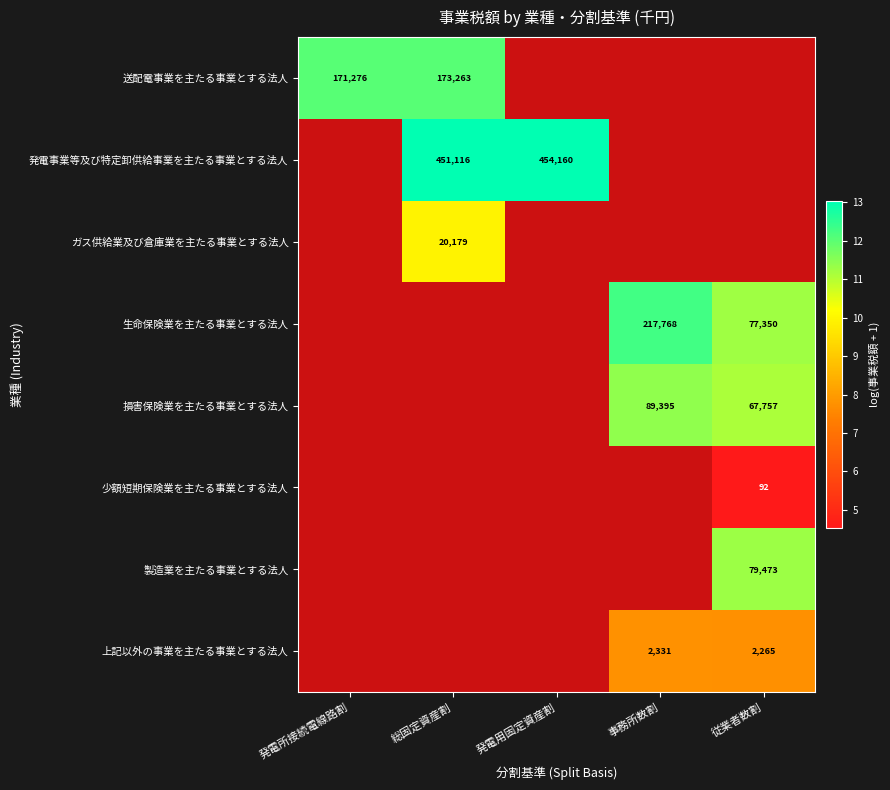

What value does the 送配電事業を主たる事業とする法人 series have at 総固定資産割?

12.1